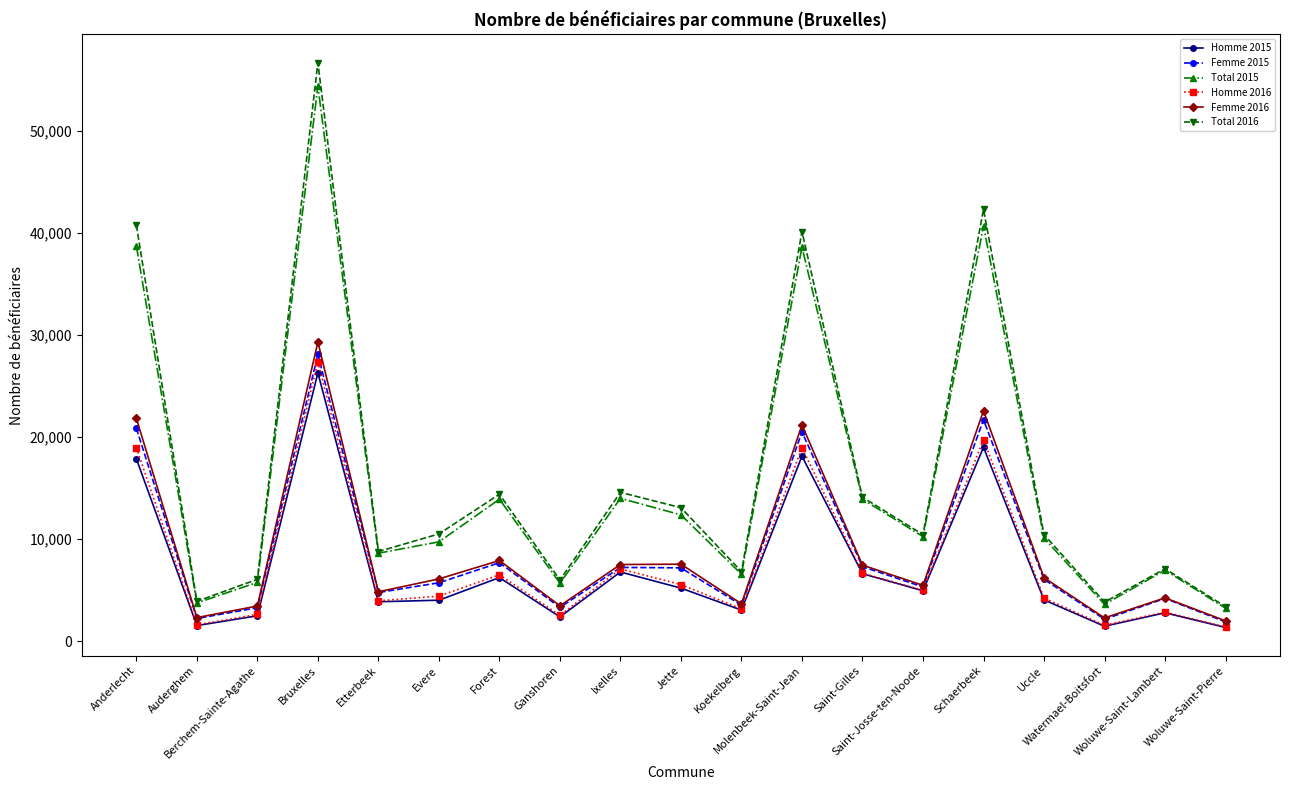

True or false: Femme 2016 and Total 2015 intersect in this chart.

False